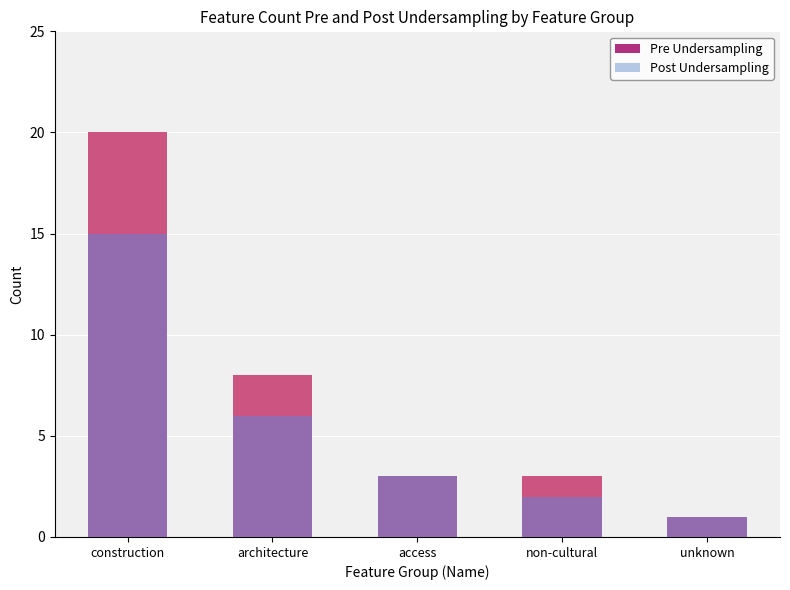

What is the label of the 1st bar from the right?

unknown